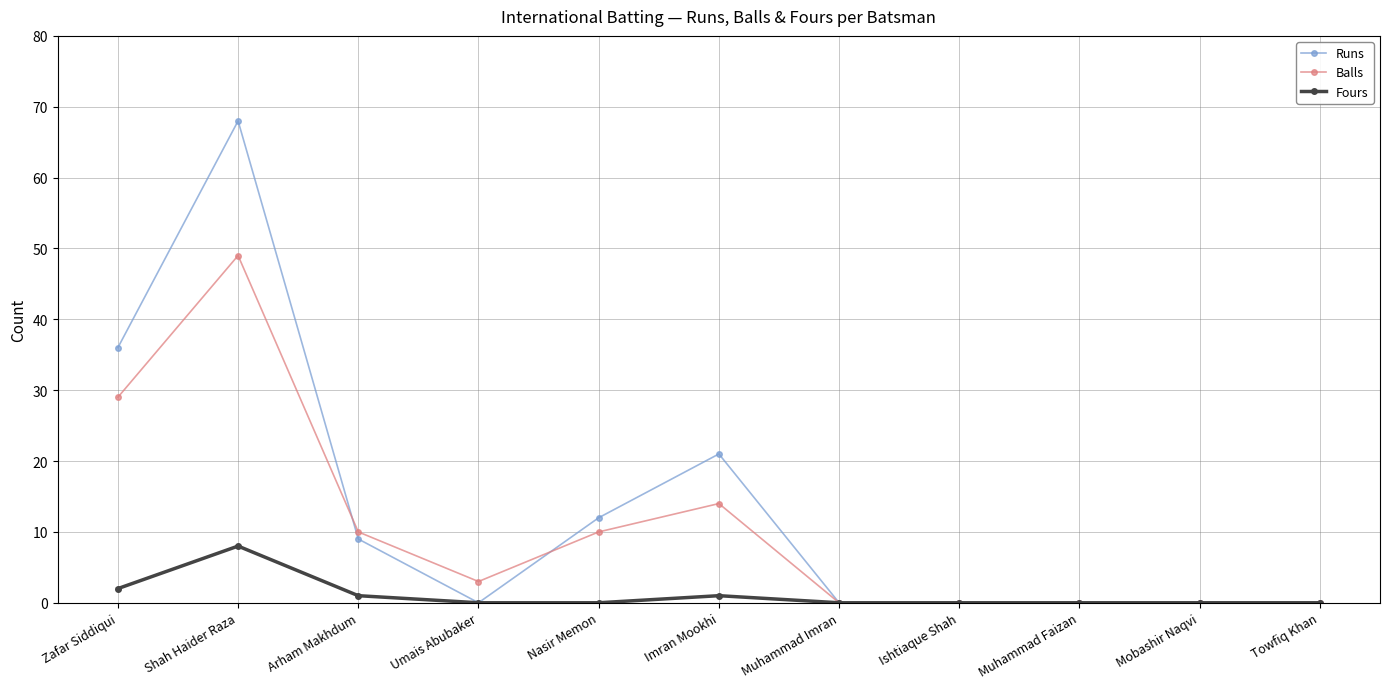

Reading right to left, transcribe all the data shown in this chart.

Runs: 0	0	0	0	0	21	12	0	9	68	36
Balls: 0	0	0	0	0	14	10	3	10	49	29
Fours: 0	0	0	0	0	1	0	0	1	8	2